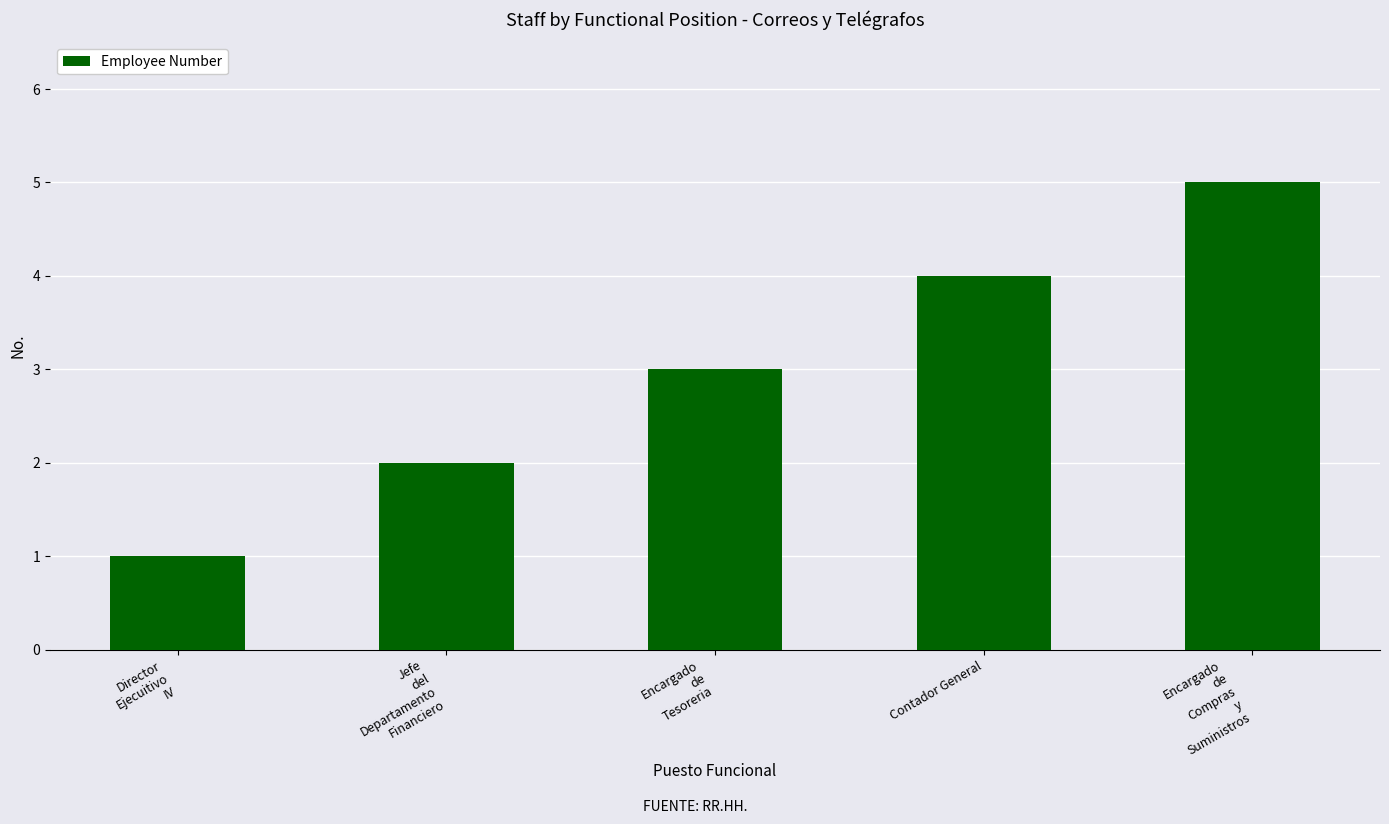

What is the difference between the maximum and minimum values?

4